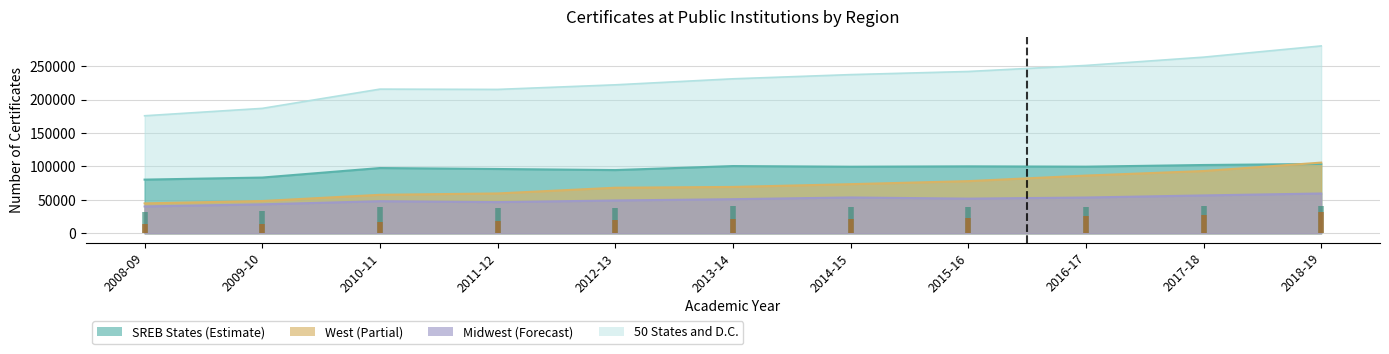

What is the value of the Midwest point at the 2nd from the left?

43262